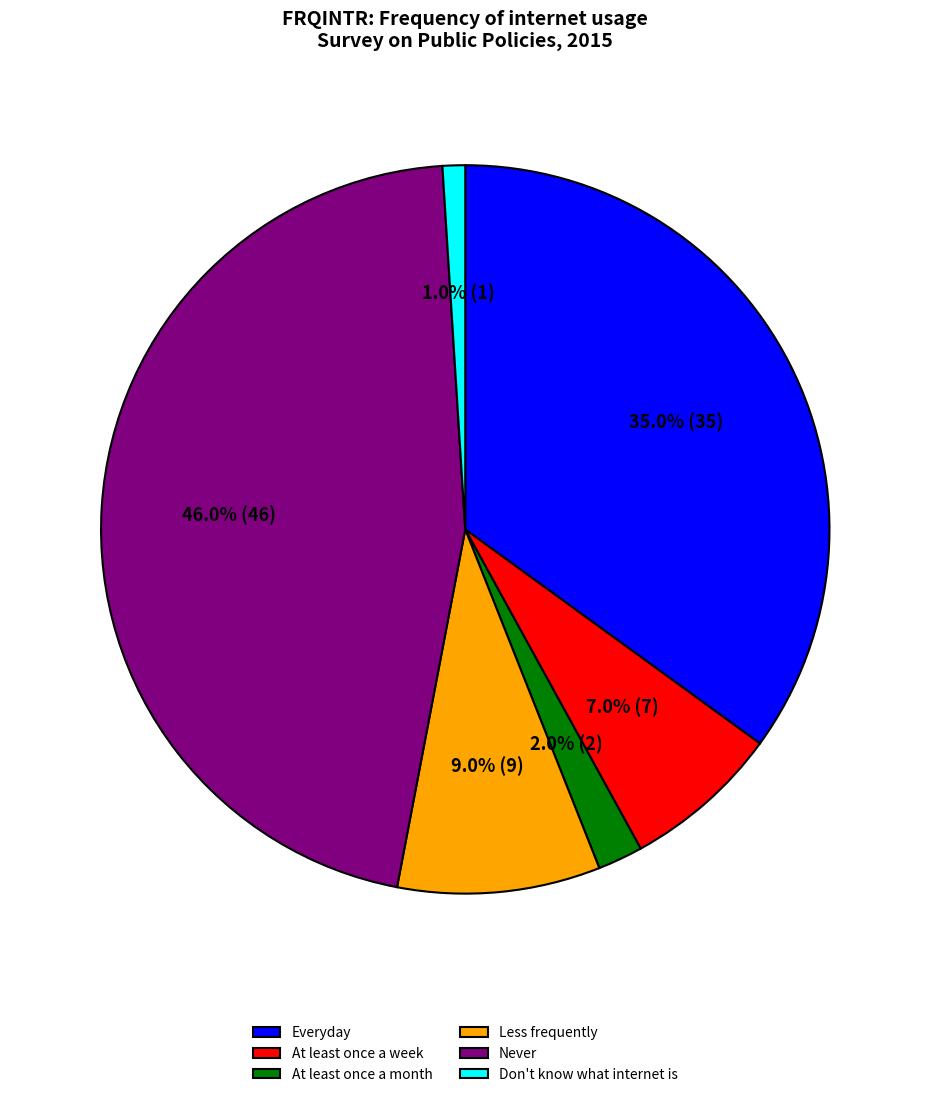

Which has a higher value, At least once a week or Never?

Never